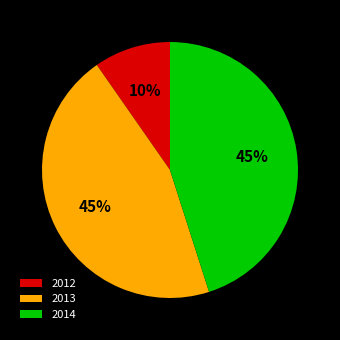

Count the number of slices in the pie.

3